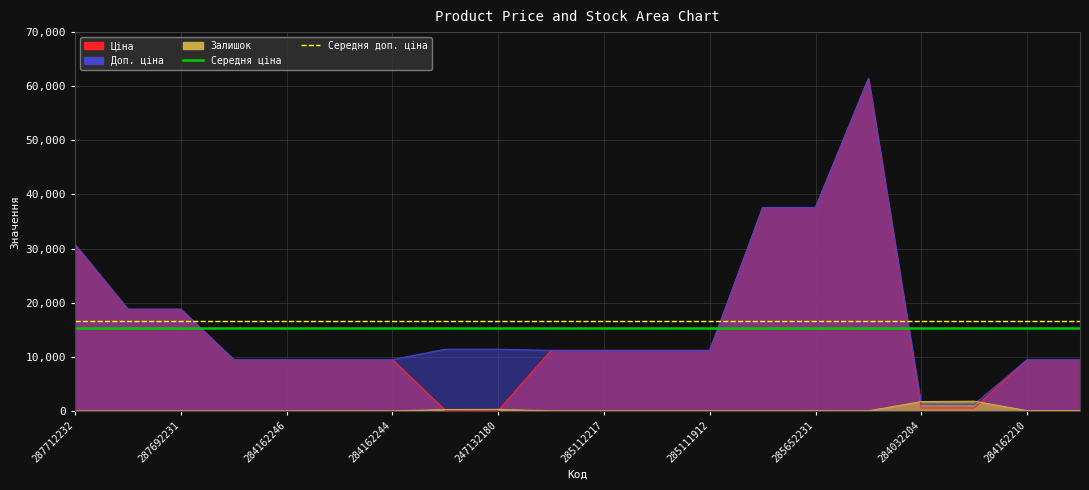

Which series has the largest total across all categories?

Середня доп. ціна (16593)